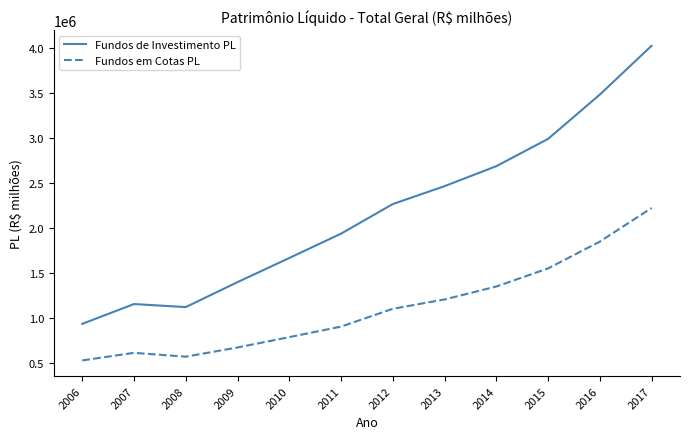

At 2014, list the series in order from smallest to largest.

Fundos em Cotas PL, Fundos de Investimento PL